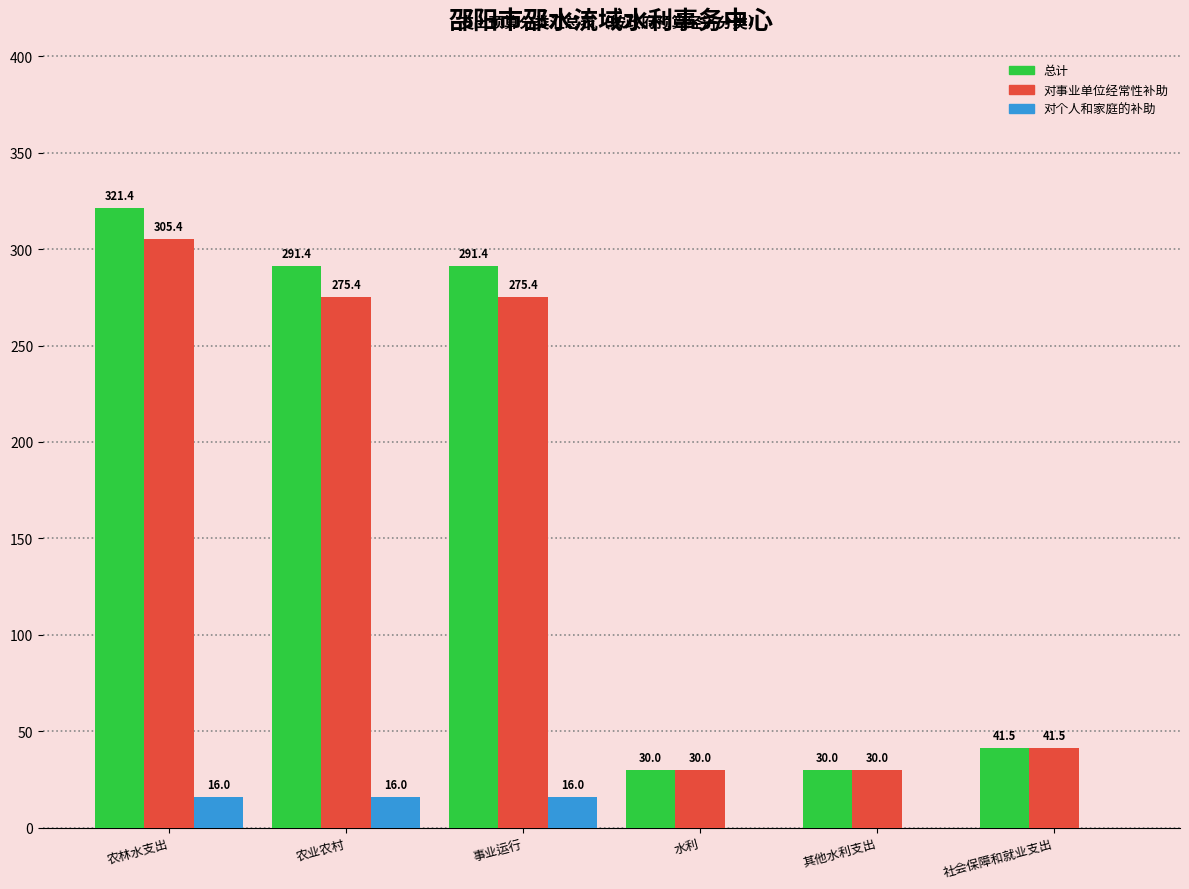

What is the difference between the 总计 values at 农业农村 and 社会保障和就业支出?

249.9